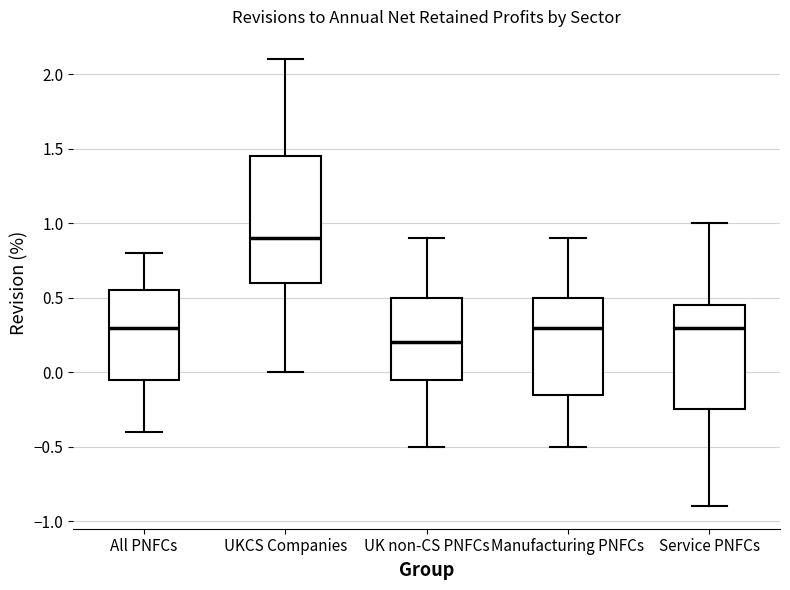

Reading left to right, transcribe this box plot: for each box, give where its median line is, the range the box spans, and where its two whiskers end, as read against the y-axis. The values are not printed on the chart, so give them approximately, as read against the axis.

All PNFCs: median 0.30, box -0.05 to 0.55, whiskers -0.40 to 0.80
UKCS Companies: median 0.90, box 0.60 to 1.45, whiskers 0.00 to 2.10
UK non-CS PNFCs: median 0.20, box -0.05 to 0.50, whiskers -0.50 to 0.90
Manufacturing PNFCs: median 0.30, box -0.15 to 0.50, whiskers -0.50 to 0.90
Service PNFCs: median 0.30, box -0.25 to 0.45, whiskers -0.90 to 1.00